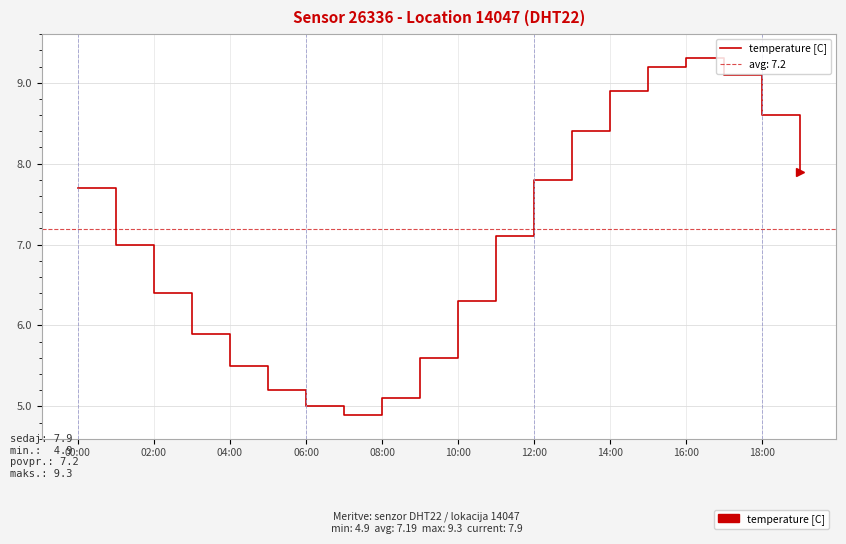

Reading left to right, what are all the values shown in this chart?

7.7	7.0	6.4	5.9	5.5	5.2	5.0	4.9	5.1	5.6	6.3	7.1	7.8	8.4	8.9	9.2	9.3	9.1	8.6	7.9